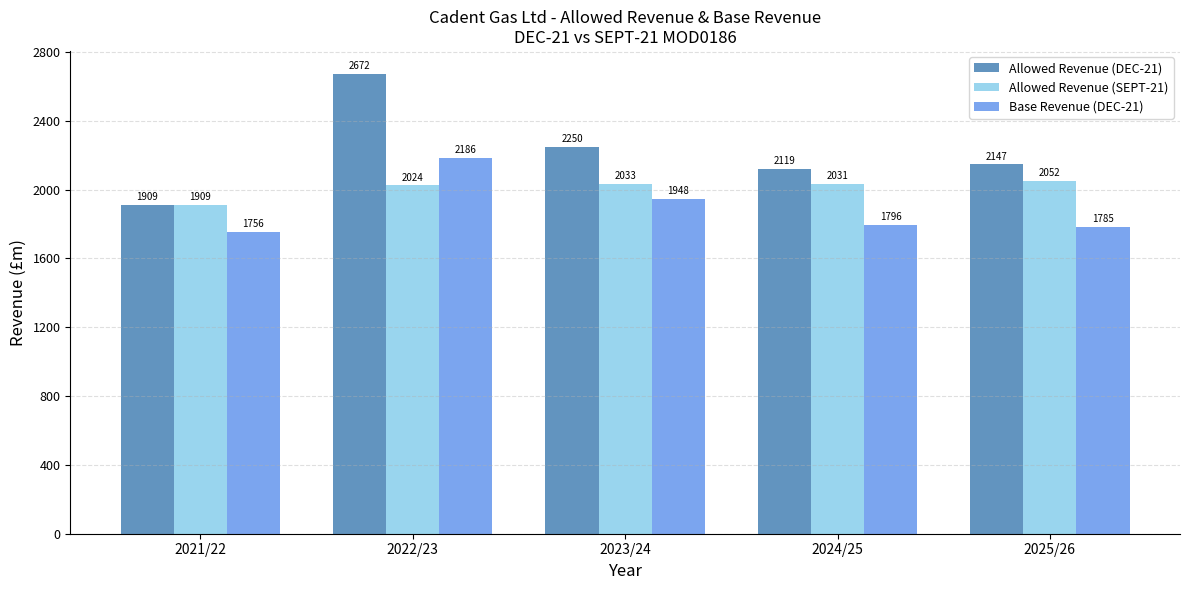

At which label does Allowed Revenue (SEPT-21) reach its peak?

2025/26